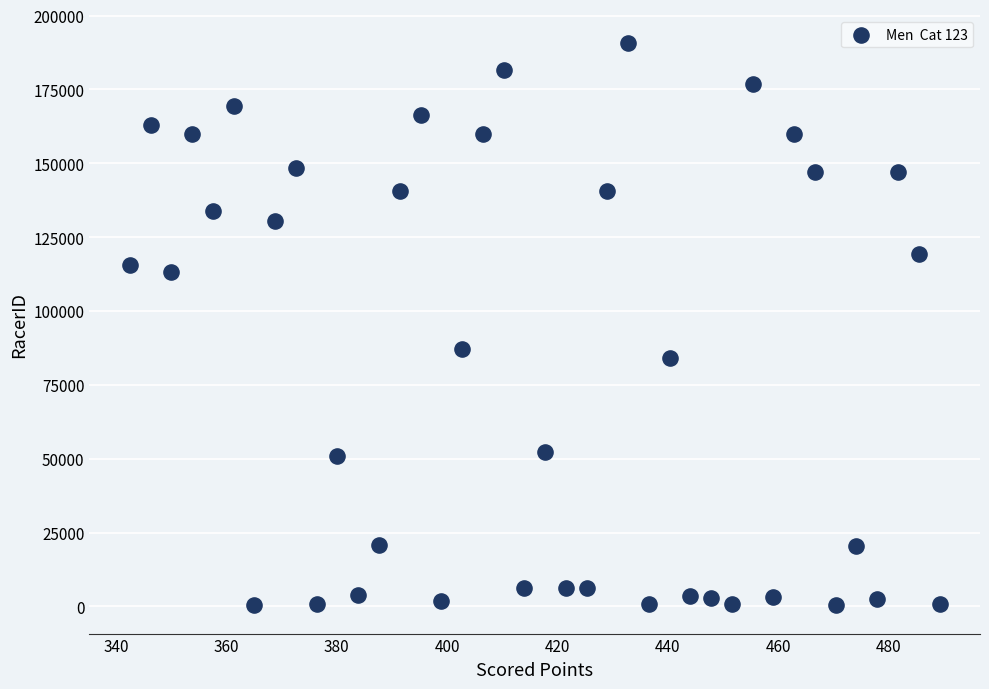

What is the range of Y values (max minus min)?

190255